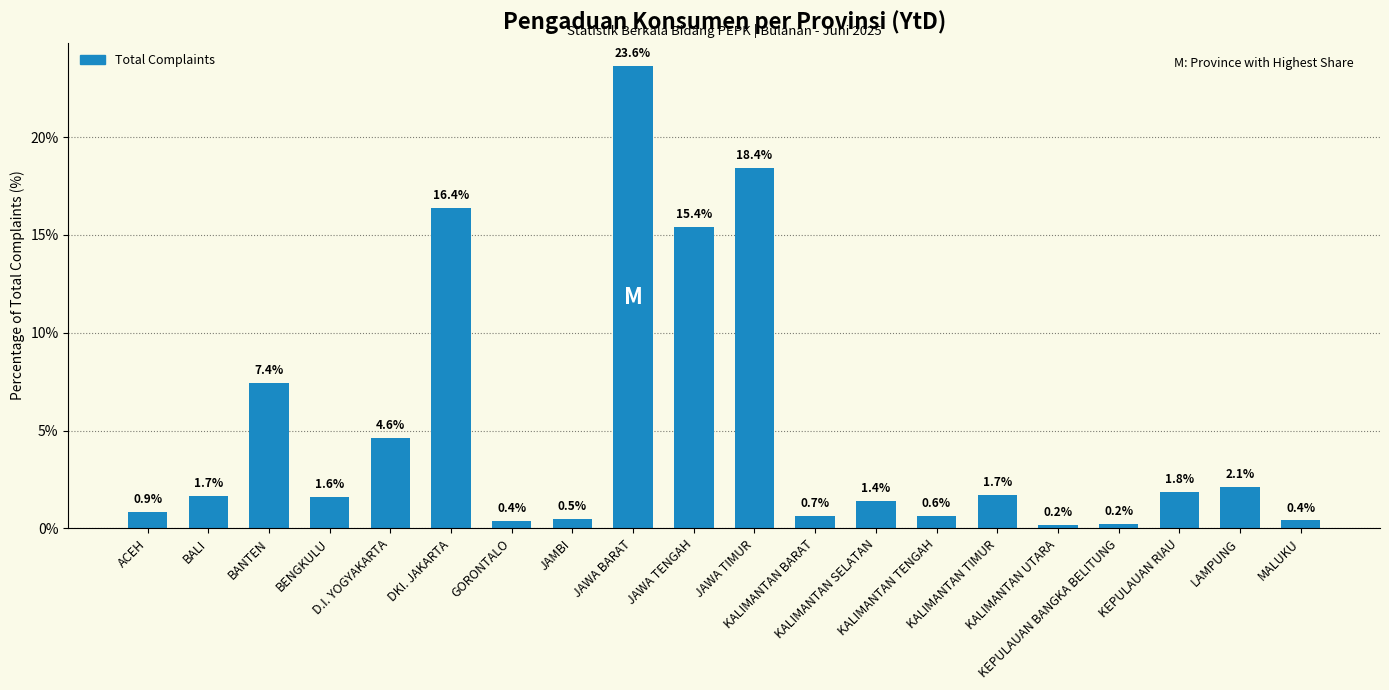

Reading left to right, transcribe all the data shown in this chart.

ACEH=0.9	BALI=1.7	BANTEN=7.4	BENGKULU=1.6	D.I. YOGYAKARTA=4.6	DKI. JAKARTA=16.4	GORONTALO=0.4	JAMBI=0.5	JAWA BARAT=23.6	JAWA TENGAH=15.4	JAWA TIMUR=18.4	KALIMANTAN BARAT=0.7	KALIMANTAN SELATAN=1.4	KALIMANTAN TENGAH=0.6	KALIMANTAN TIMUR=1.7	KALIMANTAN UTARA=0.2	KEPULAUAN BANGKA BELITUNG=0.2	KEPULAUAN RIAU=1.8	LAMPUNG=2.1	MALUKU=0.4